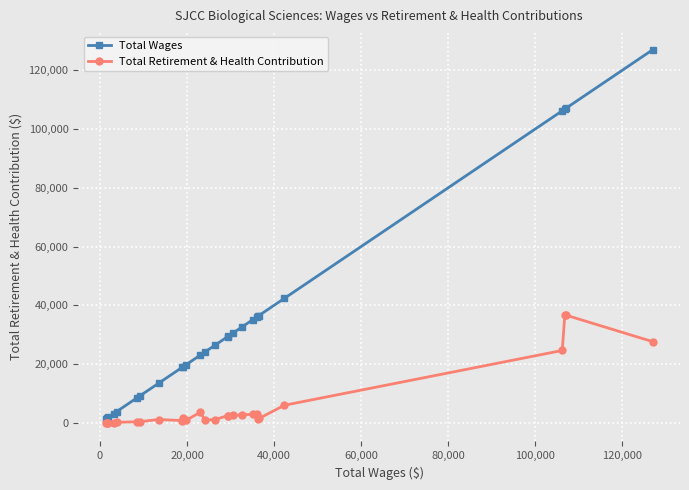

Which series has the largest range (max minus min)?

Total Wages